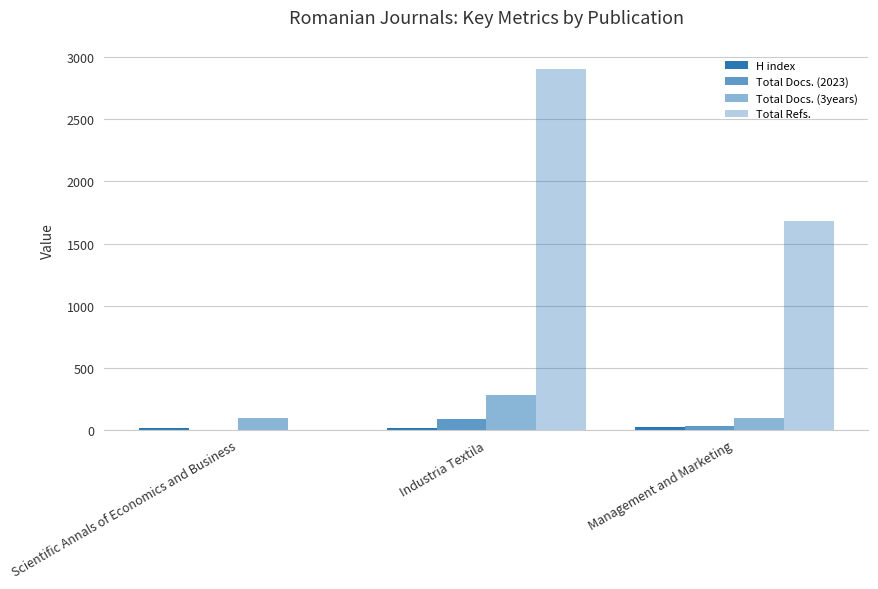

Reading left to right, list all the values displayed in this chart.

H index: 13	18	25
Total Docs. (2023): 0	90	32
Total Docs. (3years): 95	285	93
Total Refs.: 0	2906	1682